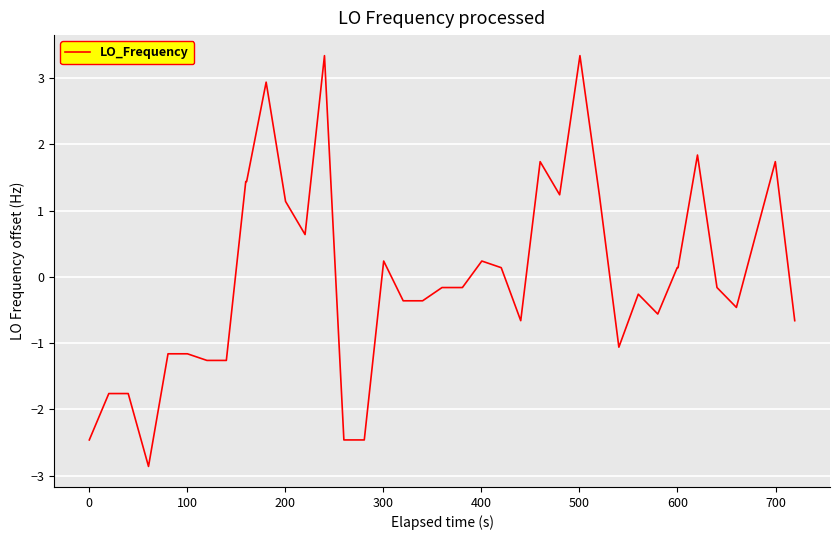

What is the greatest value displayed?

3.3